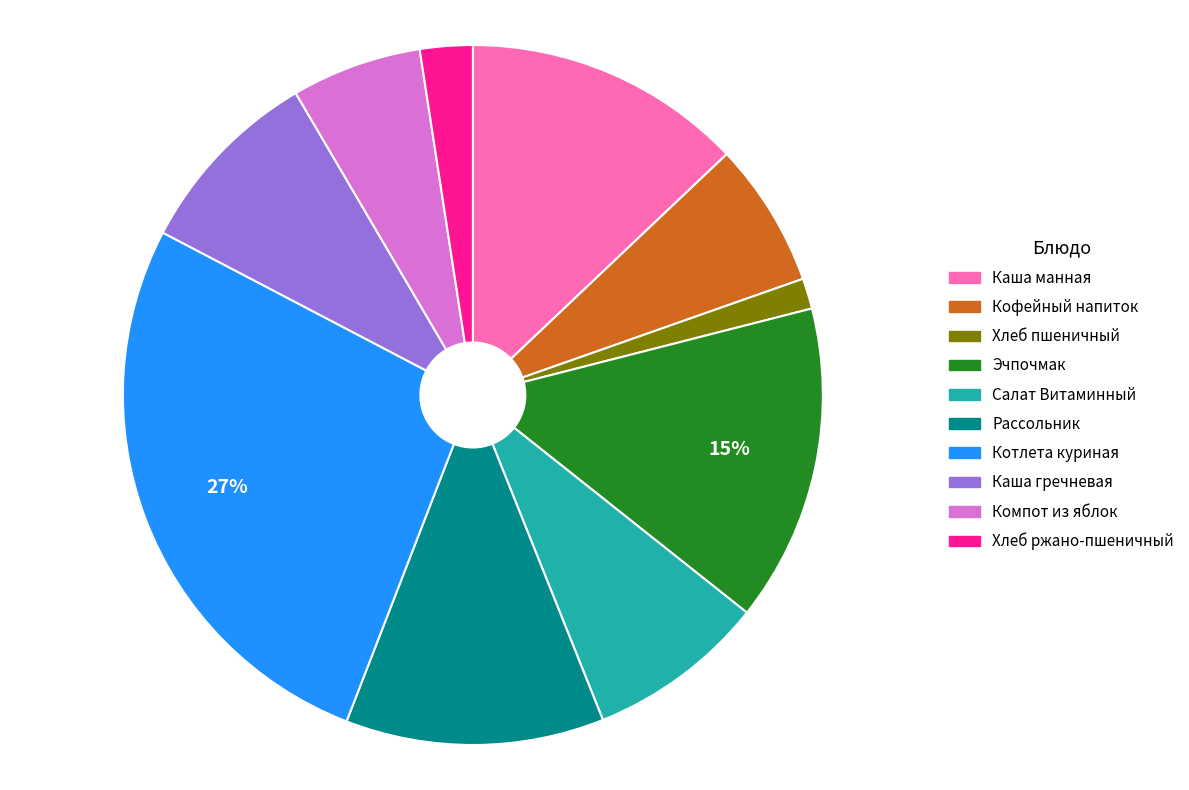

What is the largest slice in the pie chart?

Котлета куриная